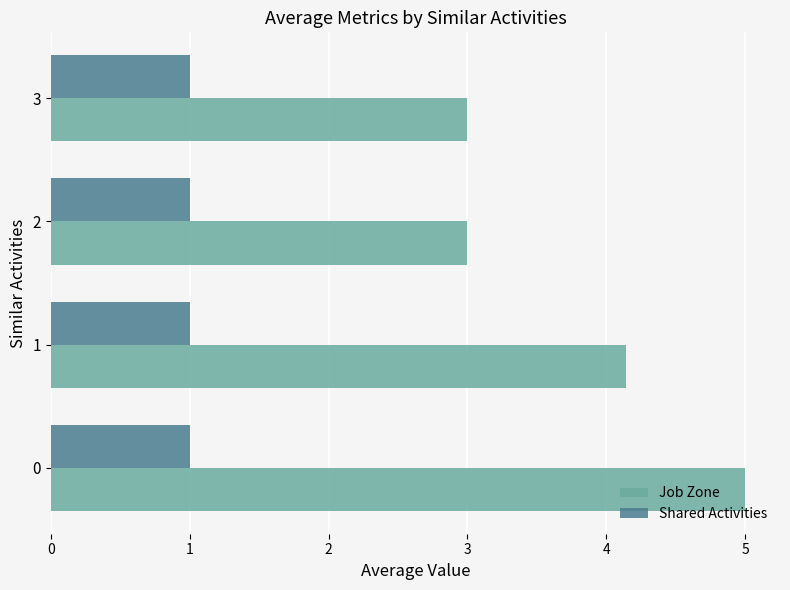

What are all the series names shown in the legend?

Job Zone, Shared Activities